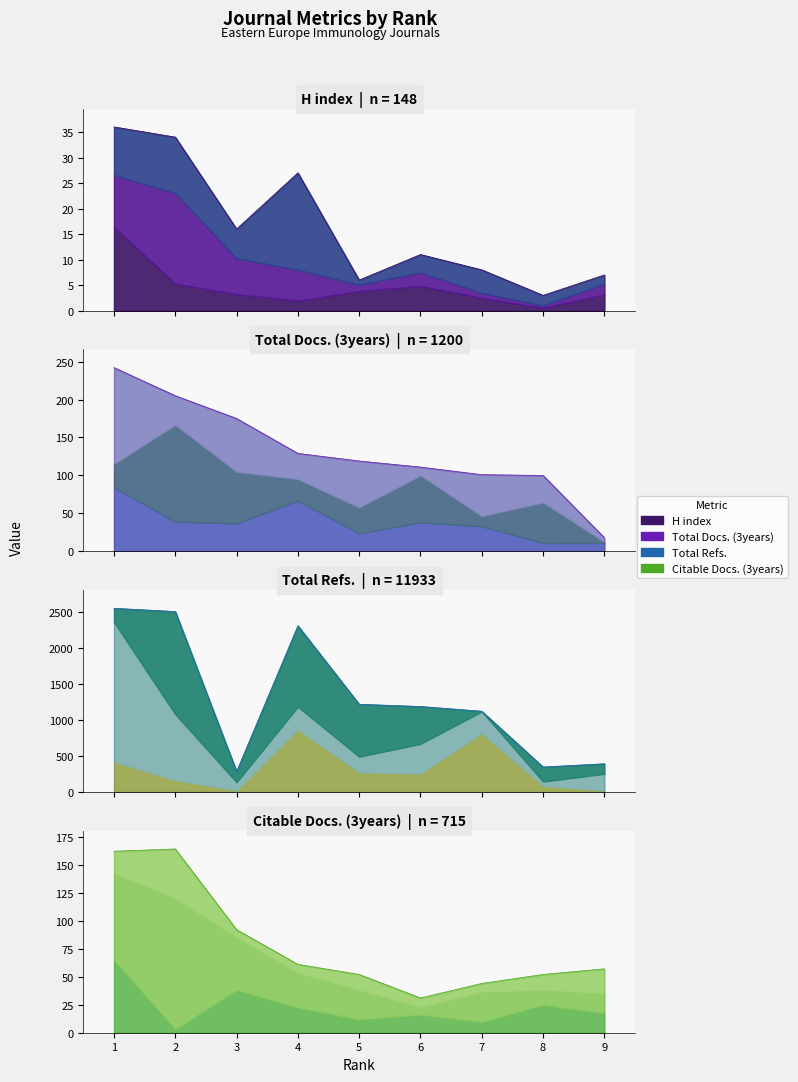

How many interior local valleys does the H index series have?

3